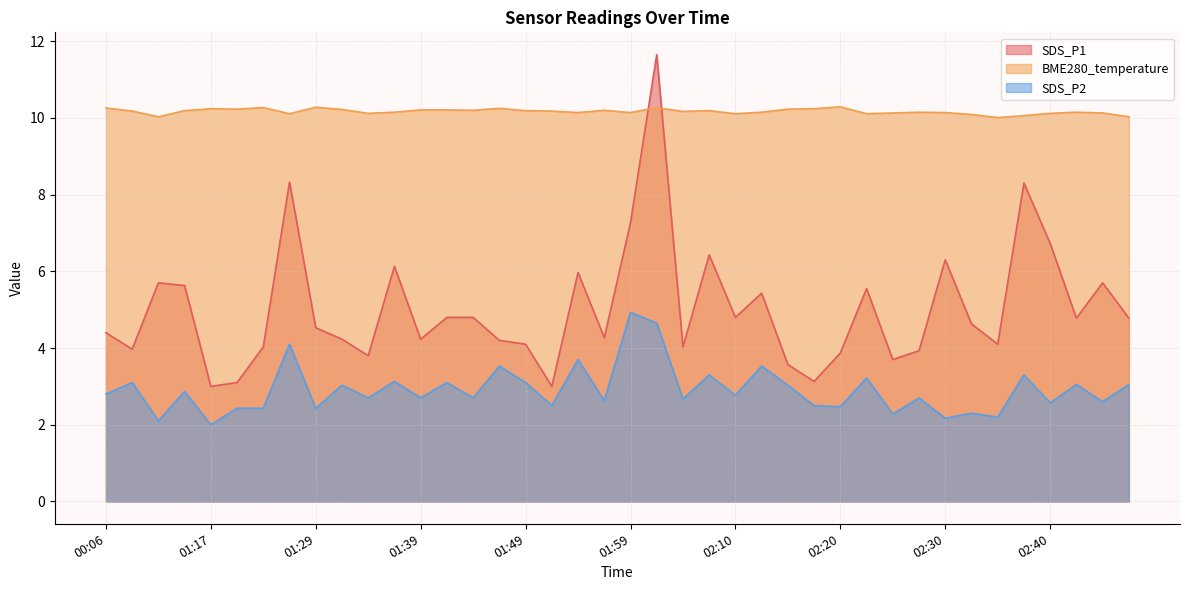

Reading left to right, transcribe all the data shown in this chart.

SDS_P1: 00:06=4.4	01:09=4.0	01:11=5.7	01:14=5.6	01:17=3.0	01:20=3.1	01:23=4.0	01:26=8.3	01:29=4.5	01:31=4.2	01:34=3.8	01:36=6.1	01:39=4.2	01:42=4.8	01:44=4.8	01:47=4.2	01:49=4.1	01:52=3.0	01:54=6.0	01:57=4.3	01:59=7.3	02:02=11.7	02:04=4.0	02:07=6.4	02:10=4.8	02:12=5.4	02:15=3.6	02:17=3.1	02:20=3.9	02:22=5.5	02:25=3.7	02:27=3.9	02:30=6.3	02:32=4.6	02:35=4.1	02:37=8.3	02:40=6.7	02:42=4.8	02:45=5.7	02:47=4.8
SDS_P2: 00:06=2.8	01:09=3.1	01:11=2.1	01:14=2.9	01:17=2.0	01:20=2.4	01:23=2.4	01:26=4.1	01:29=2.4	01:31=3.0	01:34=2.7	01:36=3.1	01:39=2.7	01:42=3.1	01:44=2.7	01:47=3.5	01:49=3.1	01:52=2.5	01:54=3.7	01:57=2.6	01:59=4.9	02:02=4.7	02:04=2.7	02:07=3.3	02:10=2.8	02:12=3.5	02:15=3.0	02:17=2.5	02:20=2.5	02:22=3.2	02:25=2.3	02:27=2.7	02:30=2.2	02:32=2.3	02:35=2.2	02:37=3.3	02:40=2.6	02:42=3.0	02:45=2.6	02:47=3.0
BME280_temperature: 00:06=10.3	01:09=10.2	01:11=10.0	01:14=10.2	01:17=10.2	01:20=10.2	01:23=10.3	01:26=10.1	01:29=10.3	01:31=10.2	01:34=10.1	01:36=10.2	01:39=10.2	01:42=10.2	01:44=10.2	01:47=10.2	01:49=10.2	01:52=10.2	01:54=10.1	01:57=10.2	01:59=10.1	02:02=10.3	02:04=10.2	02:07=10.2	02:10=10.1	02:12=10.2	02:15=10.2	02:17=10.2	02:20=10.3	02:22=10.1	02:25=10.1	02:27=10.2	02:30=10.1	02:32=10.1	02:35=10.0	02:37=10.1	02:40=10.1	02:42=10.2	02:45=10.1	02:47=10.0